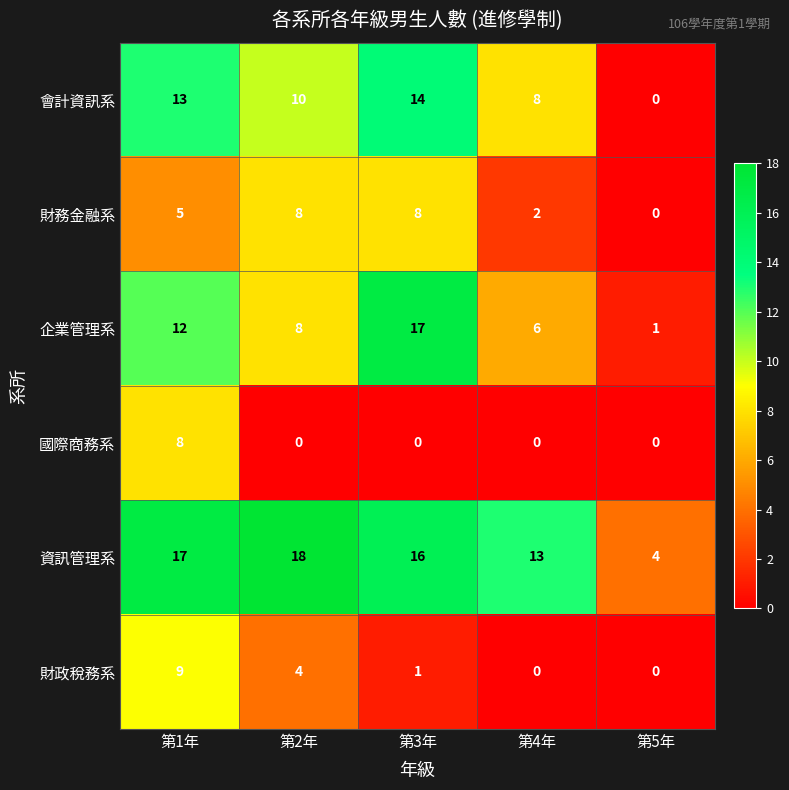

How many 財務金融系 values are between 2 and 8?

4